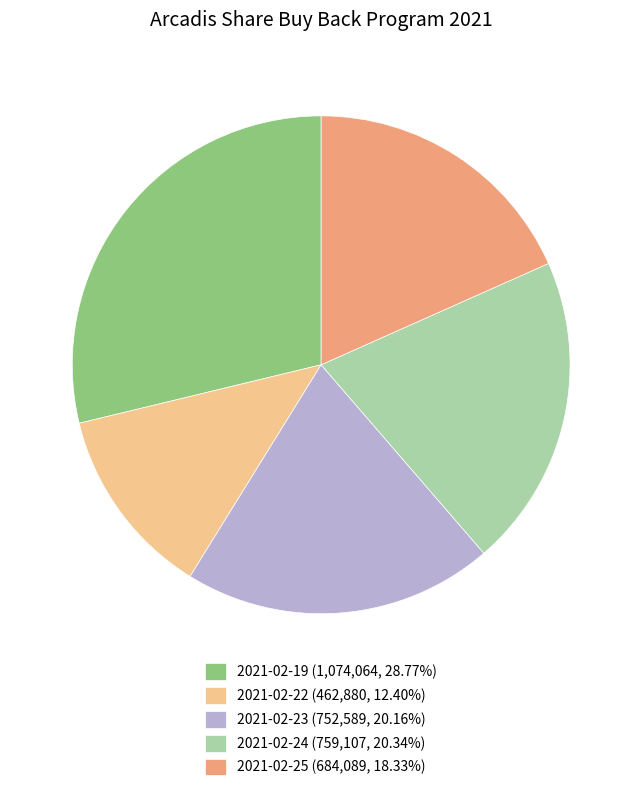

Count the number of slices in the pie.

5